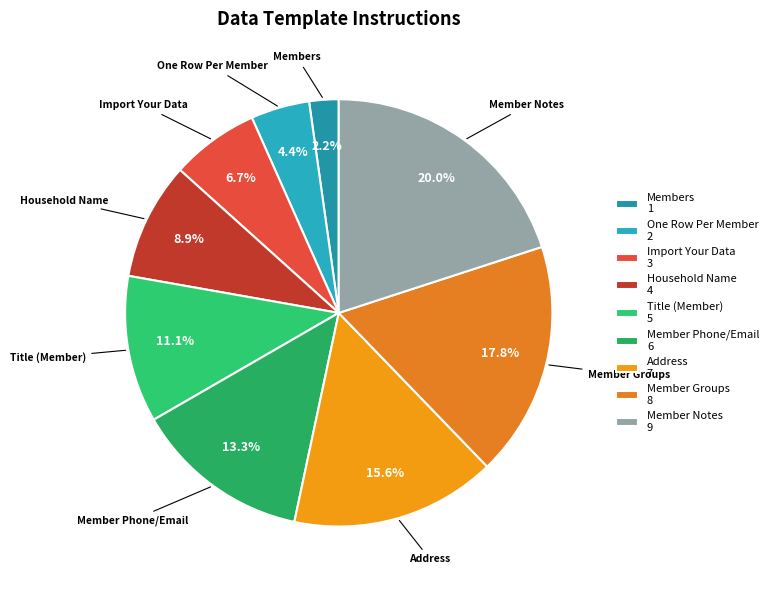

Is there any slice that represents more than half of the pie?

No